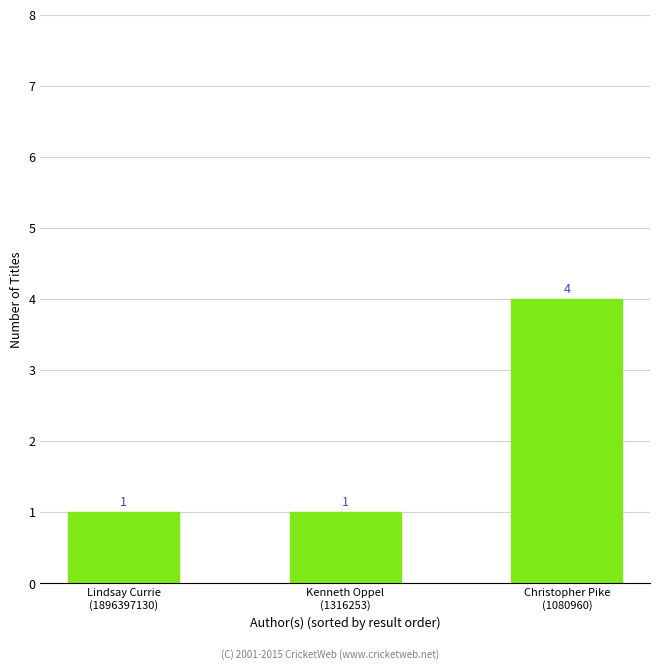

What is the maximum value shown in the chart?

4